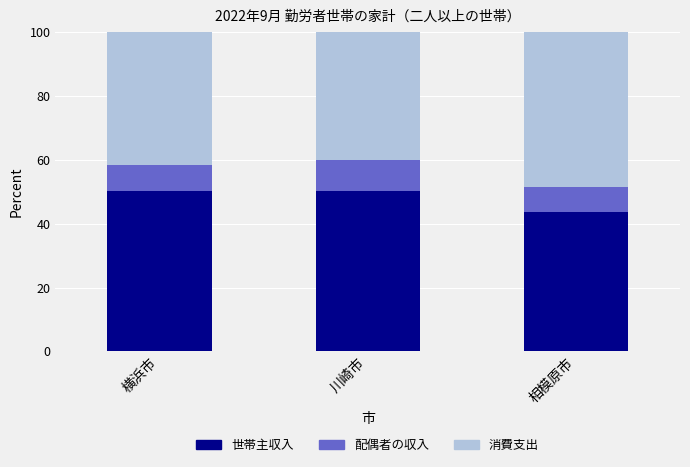

What is the maximum value for 世帯主収入?

50.4